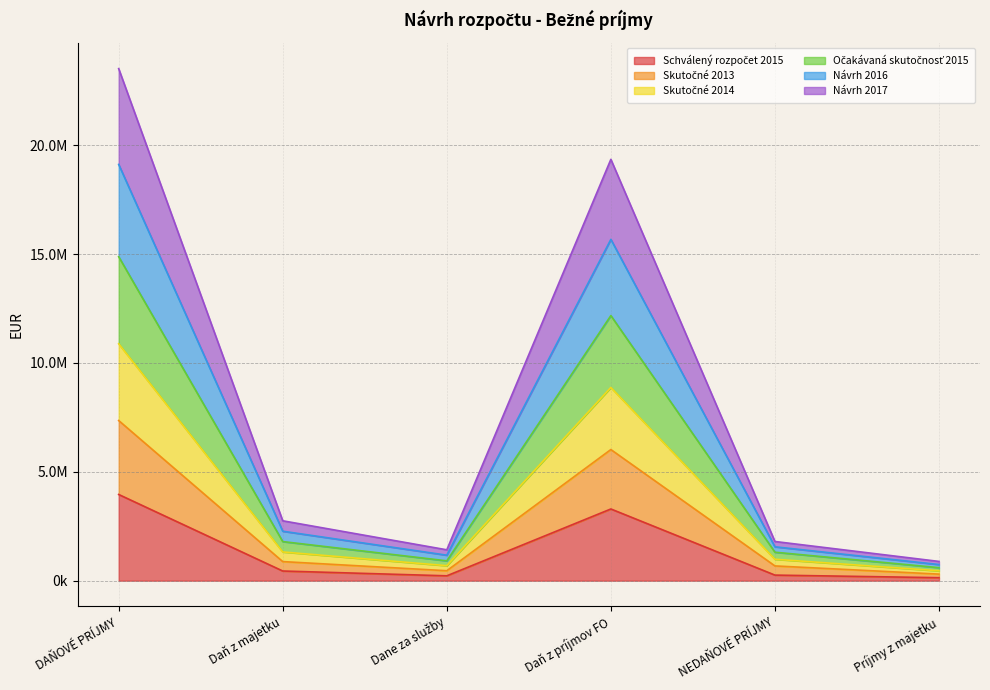

List the labels in order of Očakávaná skutočnosť 2015 value, largest first.

DAŇOVÉ PRÍJMY, Daň z príjmov FO, Daň z majetku, NEDAŇOVÉ PRÍJMY, Dane za služby, Príjmy z majetku